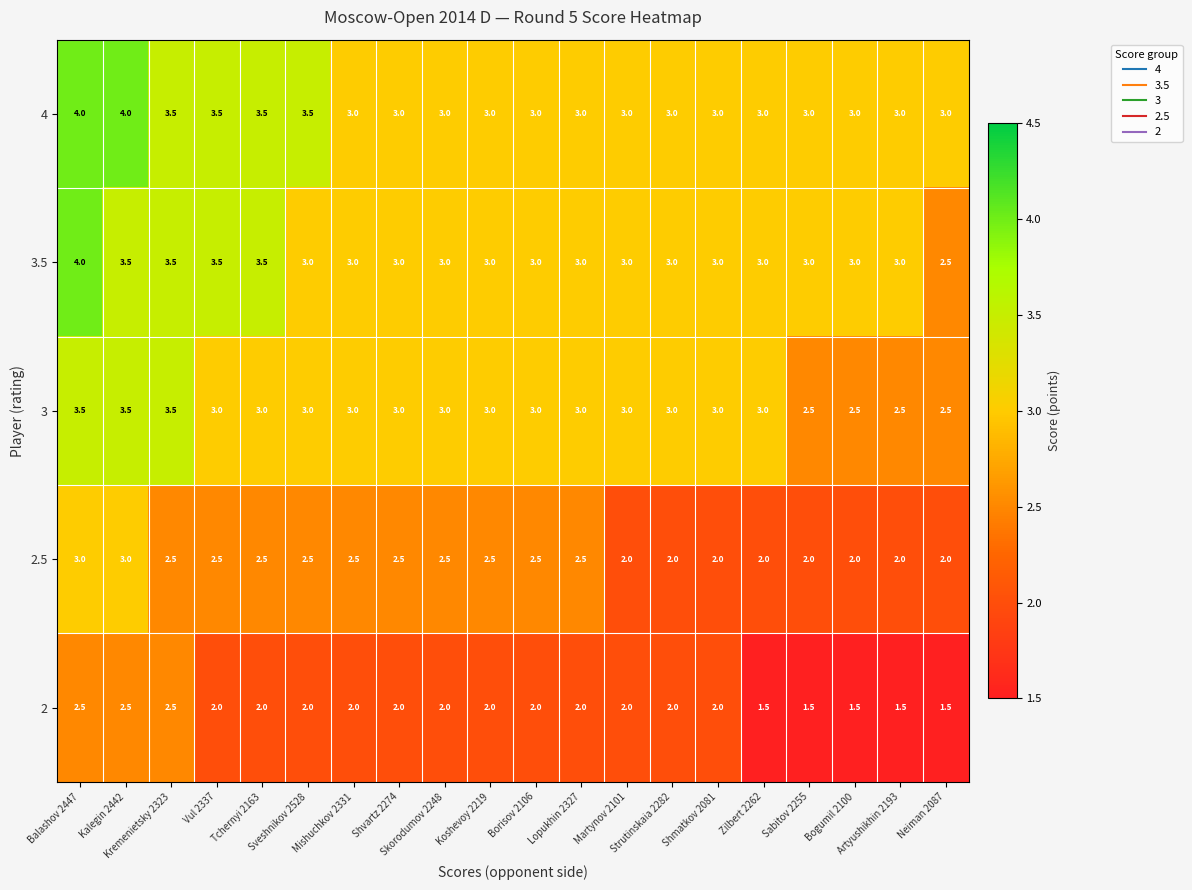

What is the difference between the maximum and second lowest values in the 4 series?

1.0